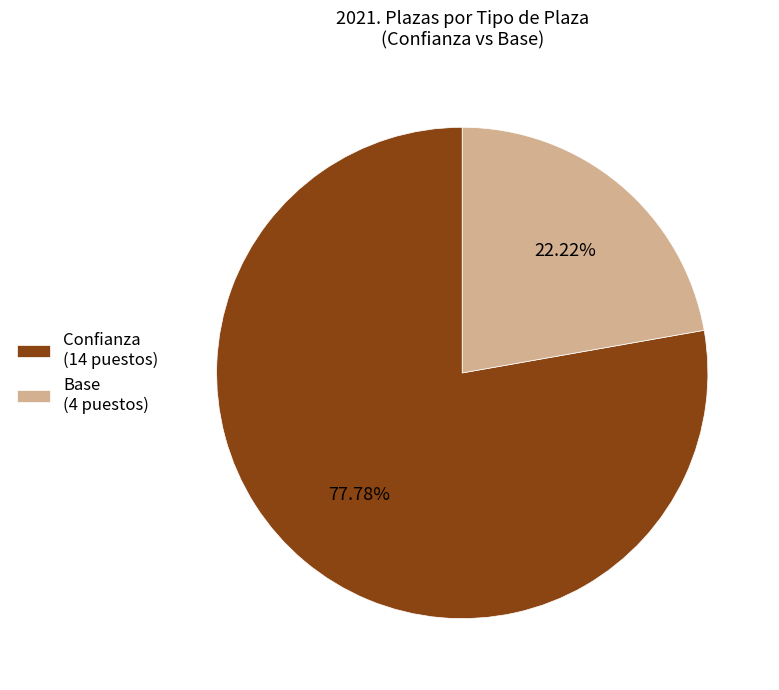

What percentage is the Confianza slice, to the nearest percent?

78%